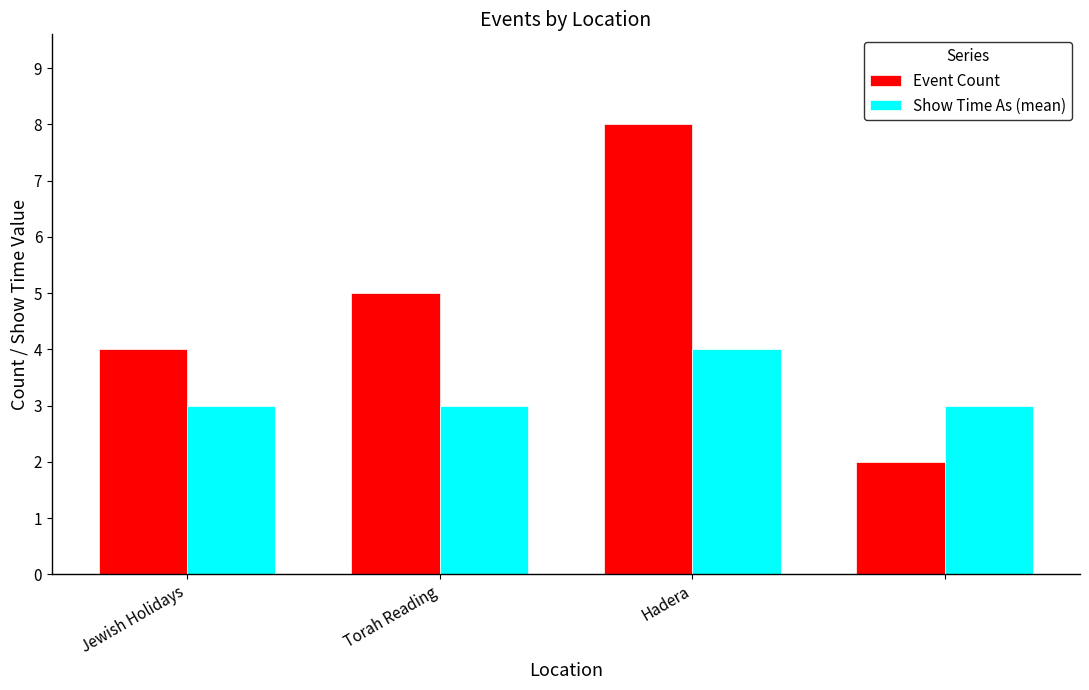

What is the difference between the maximum and minimum values in the Event Count series?

6